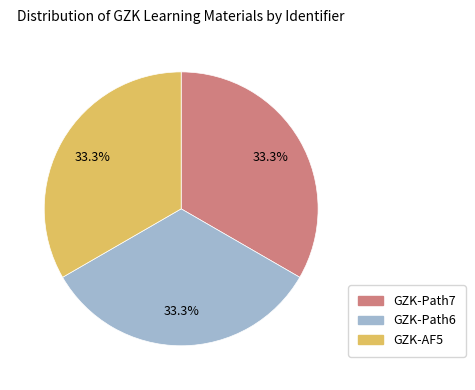

Is there a majority slice in this chart?

No